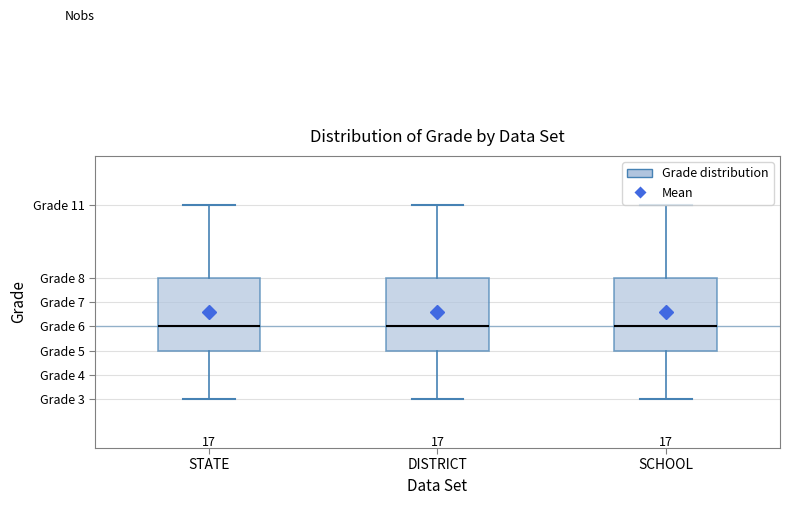

Reading left to right, read every box against the y-axis: the position of its median line, the range the box covers, and the ends of its whiskers. The values are not printed on the chart, so give them approximately, as read against the axis.

STATE: median 6, box 5 to 8, whiskers 3 to 11
DISTRICT: median 6, box 5 to 8, whiskers 3 to 11
SCHOOL: median 6, box 5 to 8, whiskers 3 to 11